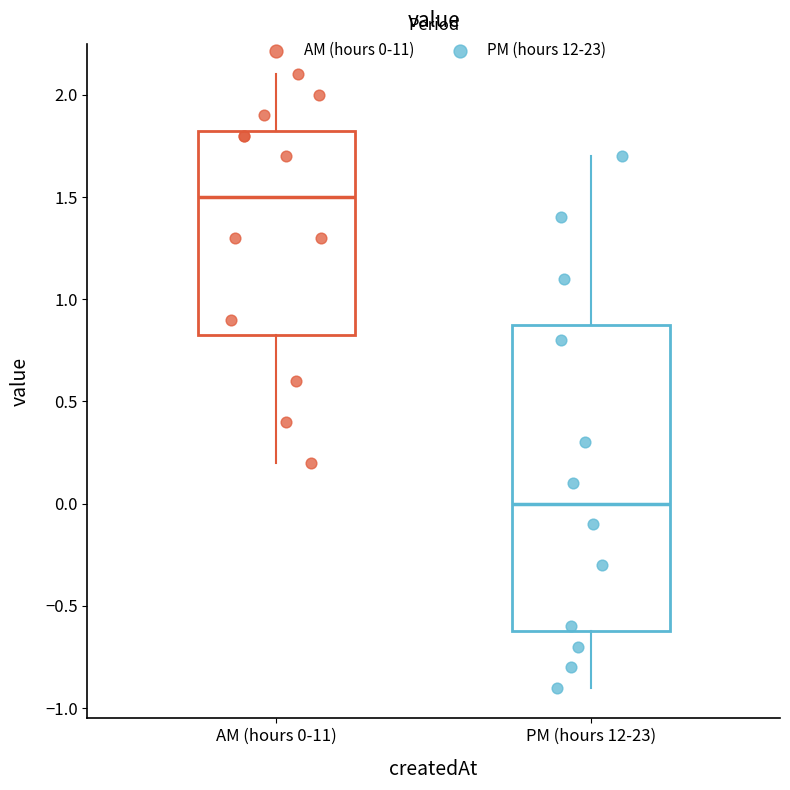

Reading left to right, read every box against the y-axis: the position of its median line, the range the box covers, and the ends of its whiskers. The values are not printed on the chart, so give them approximately, as read against the axis.

AM (hours 0-11): median 1.50, box 0.85 to 1.85, whiskers 0.20 to 2.10
PM (hours 12-23): median 0.00, box -0.60 to 0.90, whiskers -0.90 to 1.70